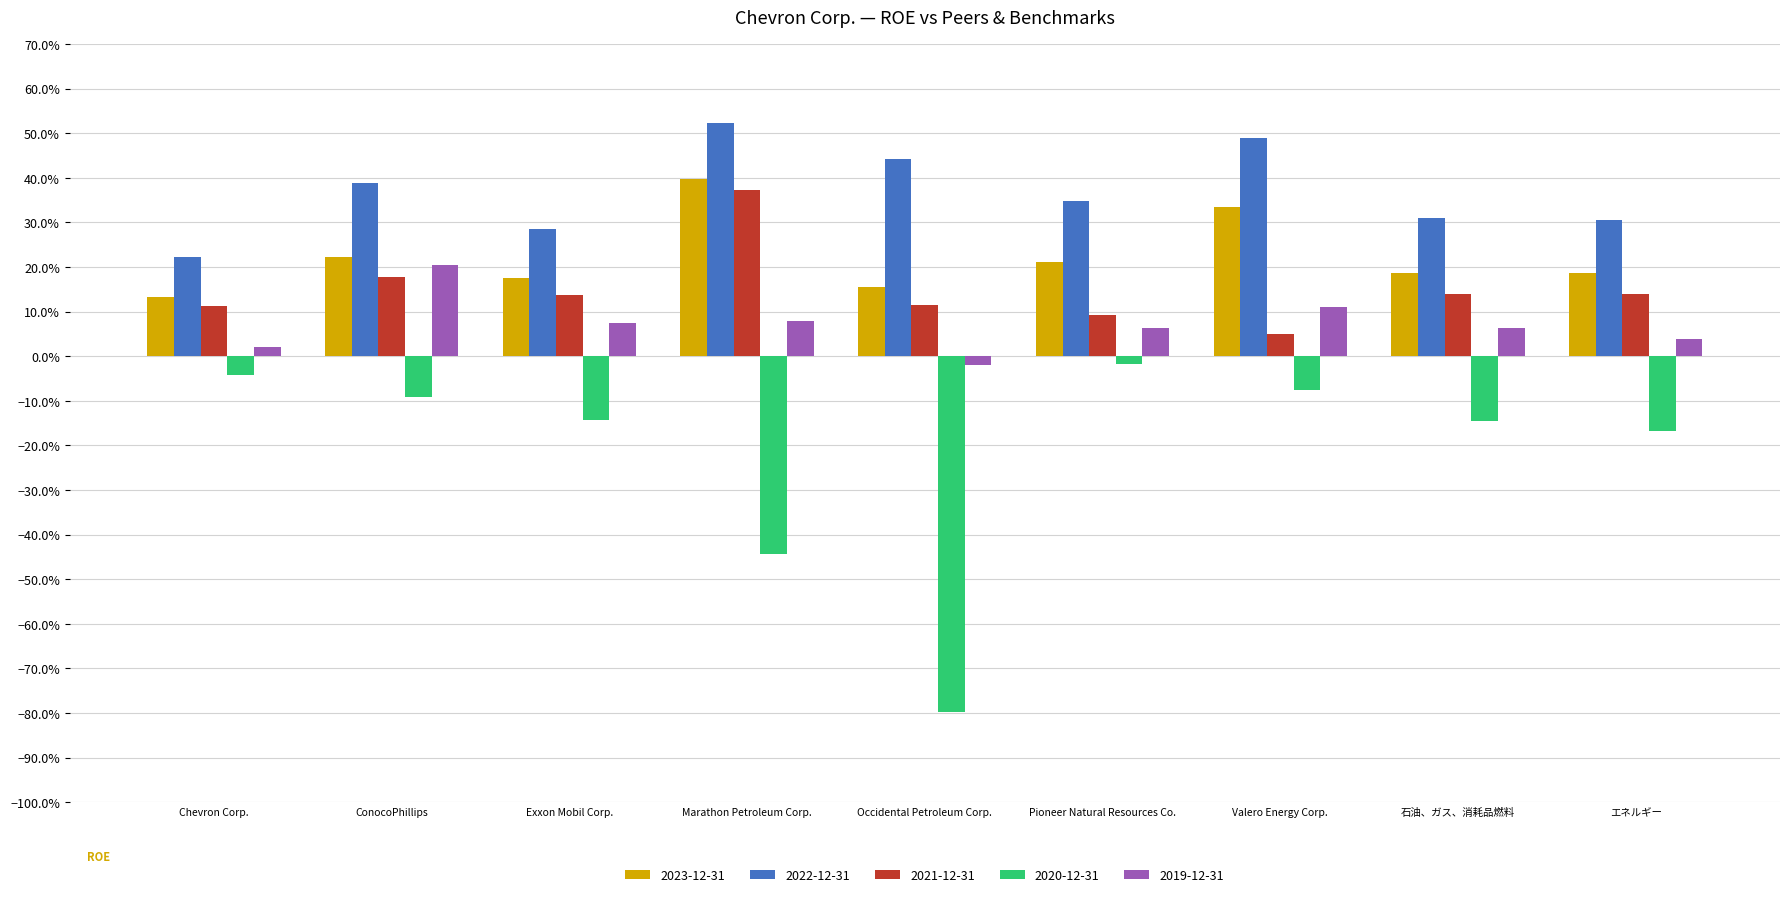

Which series has the largest range (max minus min)?

2020-12-31